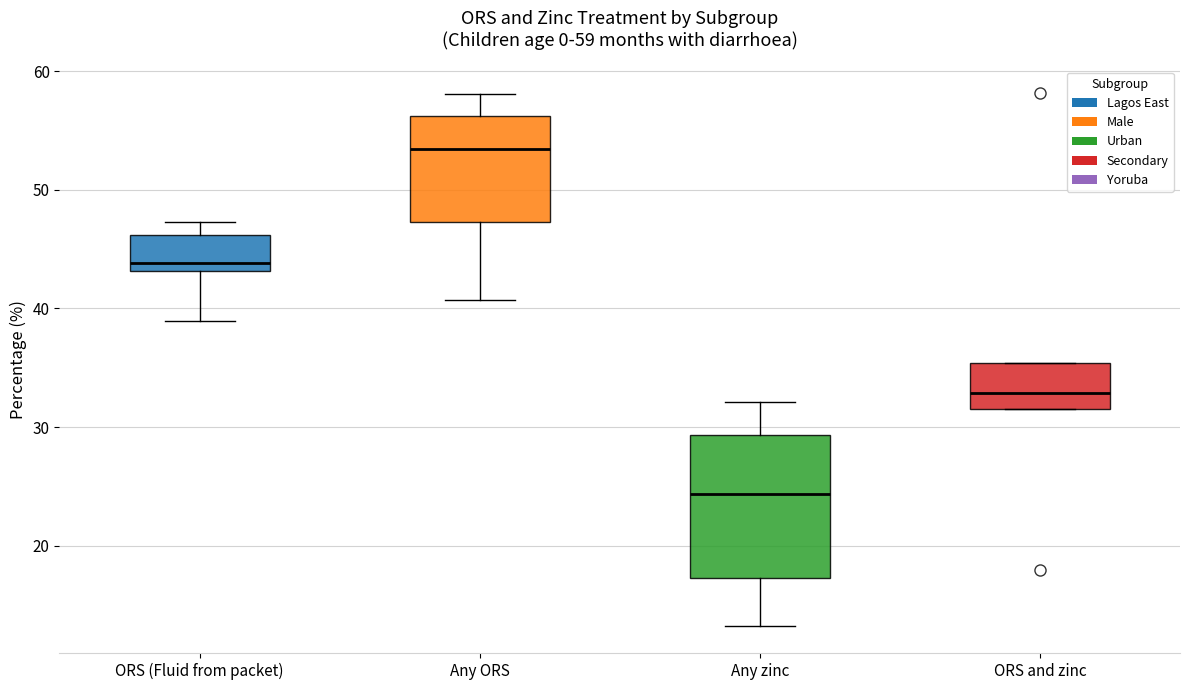

Which box is the tallest, from its lower edge to its upper edge?

Any zinc